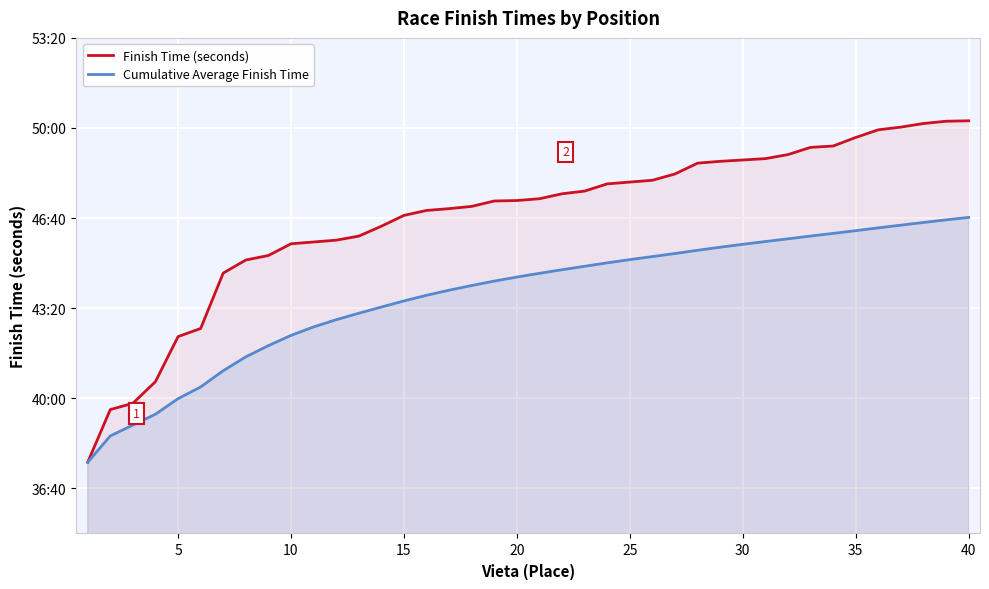

Rank the series at 26 from highest to lowest value.

Finish Time (seconds), Cumulative Average Finish Time